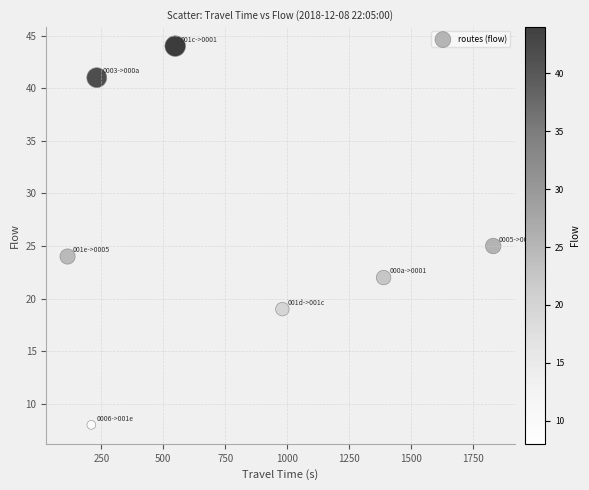

What is the average X value?

758